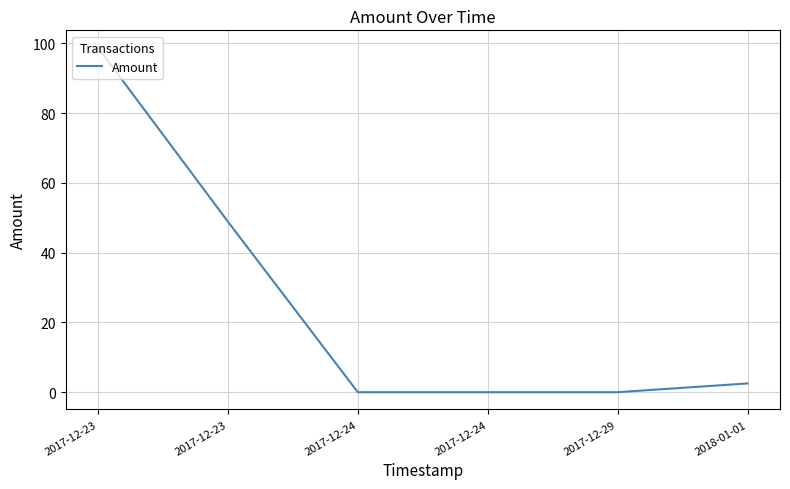

How many lines are shown in the chart?

1